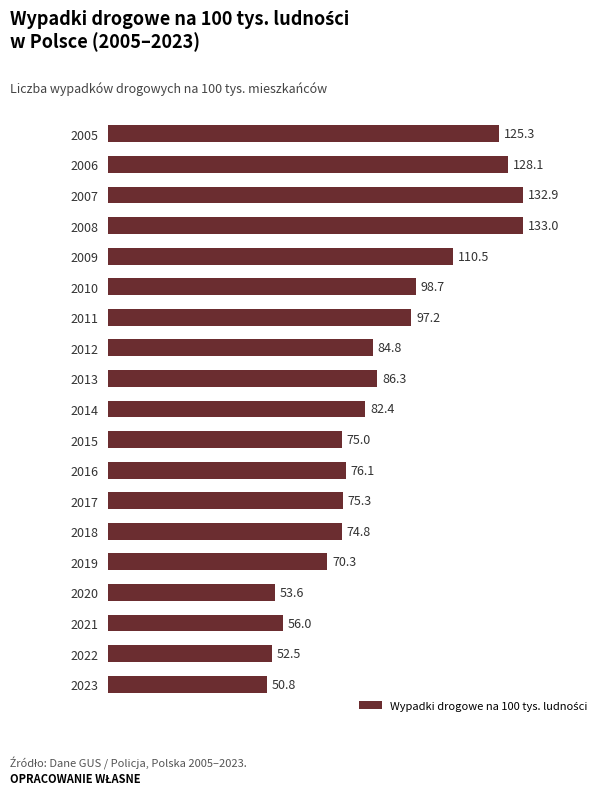

At which category does the chart reach its minimum across all series?

2023